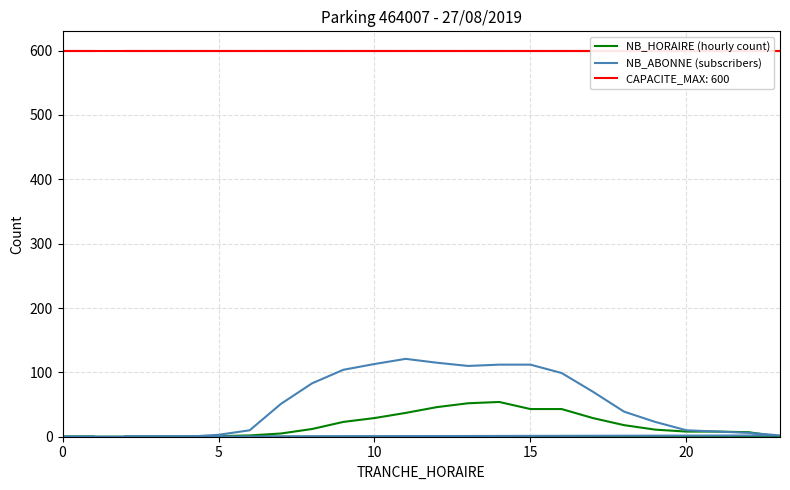

True or false: NB_HORAIRE (hourly count) has a value of 13 at 20.

False